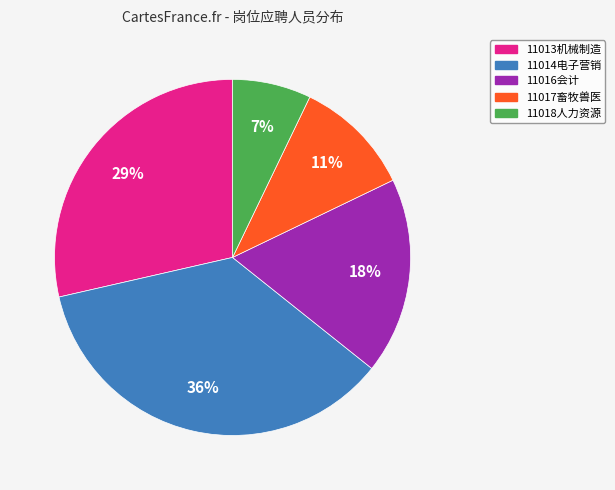

To the nearest percent, what is the difference between the largest and smallest slice percentages?

29%